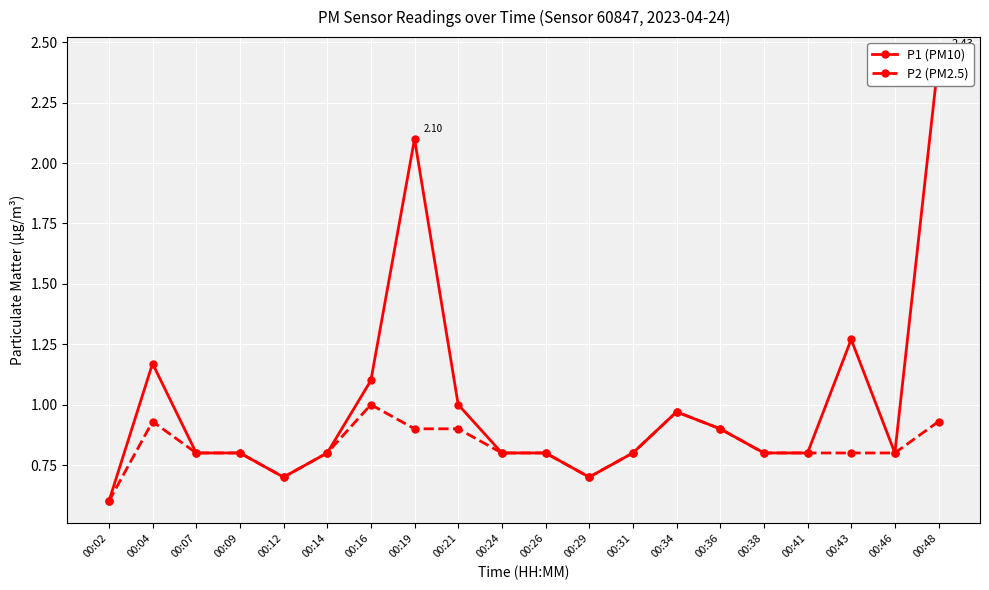

Rank the categories by P1 (PM10) value from lowest to highest.

00:02, 00:12, 00:29, 00:07, 00:09, 00:14, 00:24, 00:26, 00:31, 00:38, 00:41, 00:46, 00:36, 00:34, 00:21, 00:16, 00:04, 00:43, 00:19, 00:48